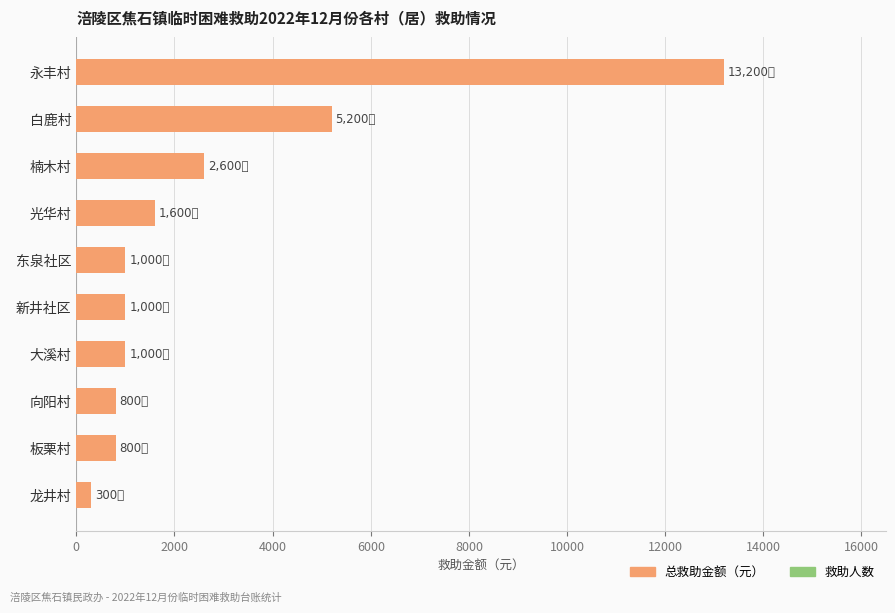

What is the change in value from 永丰村 to 新井社区?

-12200